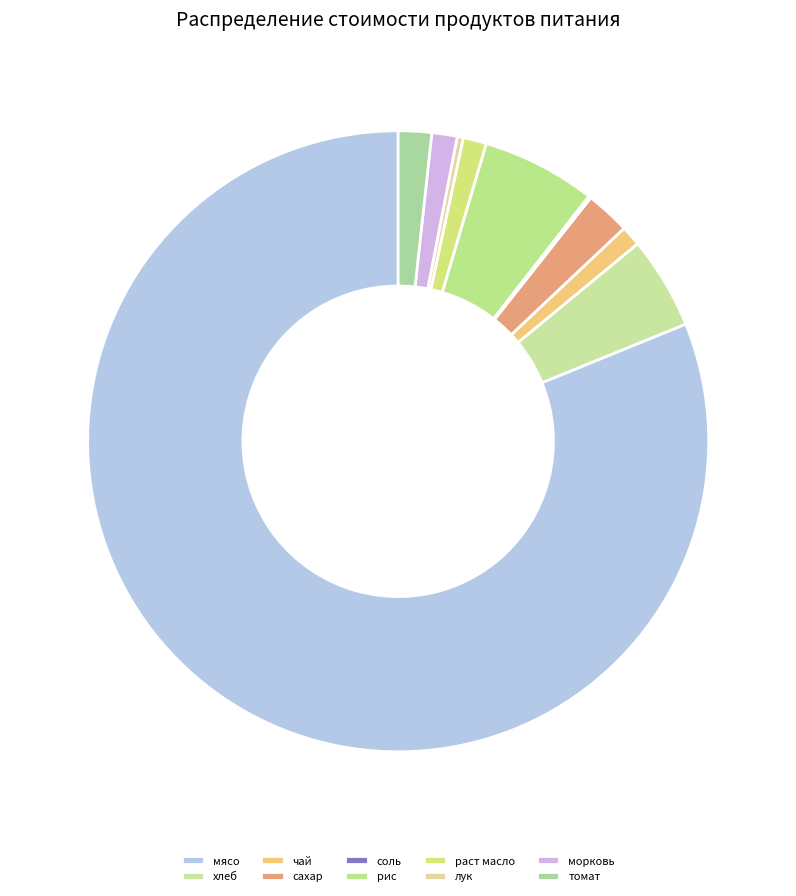

Between раст масло and рис, which is larger?

рис